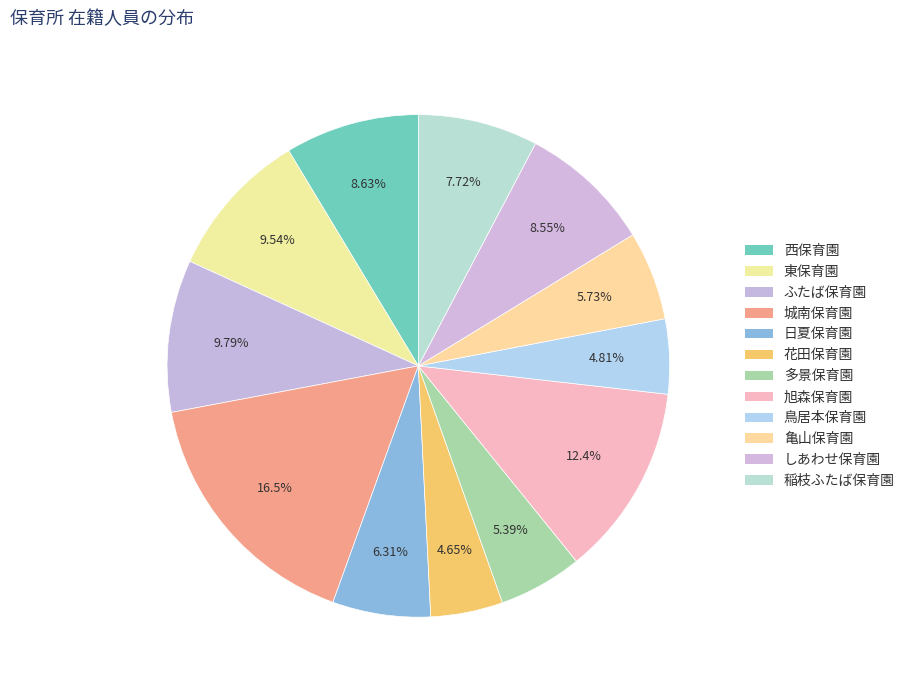

How many segments does this pie chart have?

12